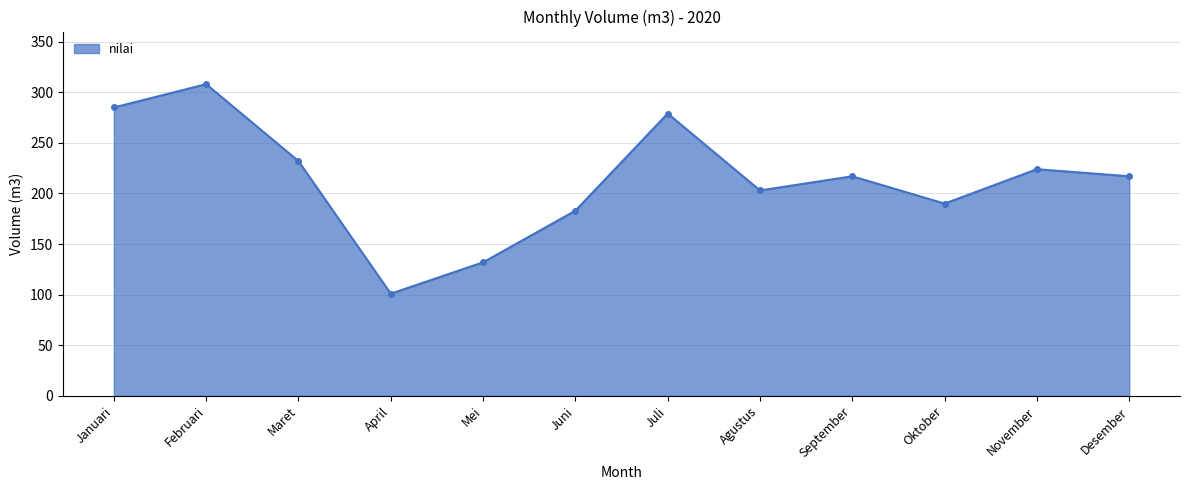

Approximately how many times larger is the value at Oktober compared to April?

1.9